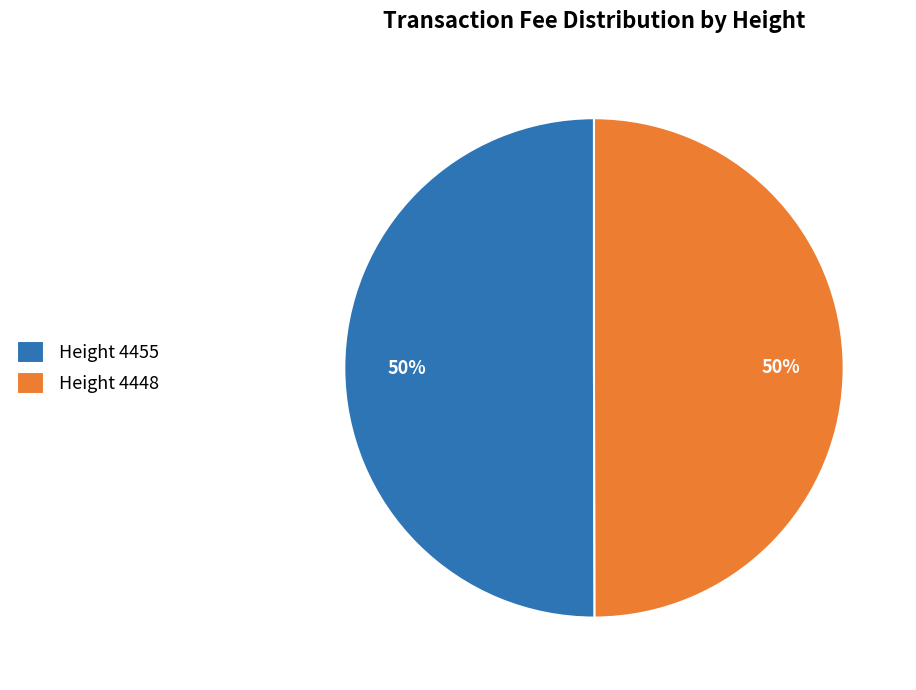

What is the ratio of the value at Height 4448 to the value at Height 4455?

1.0